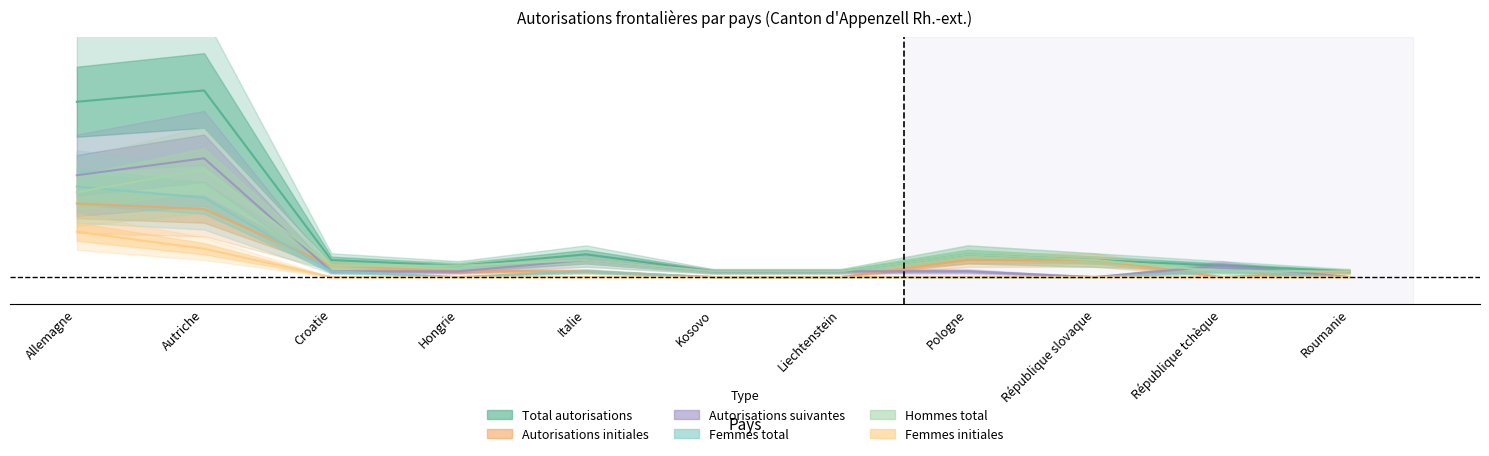

What is the difference between the second highest and second lowest values in the Femmes initiales series?

0.1